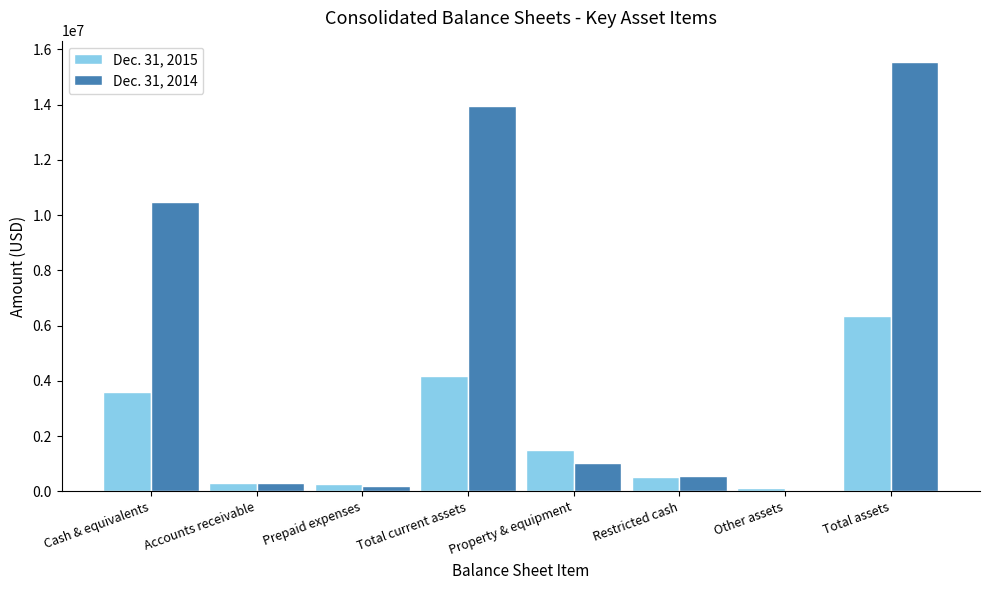

Count the number of categories in the chart.

8